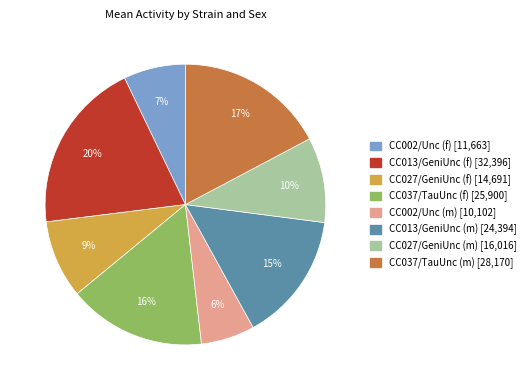

Which category has the biggest portion of the pie?

CC013/GeniUnc (f)